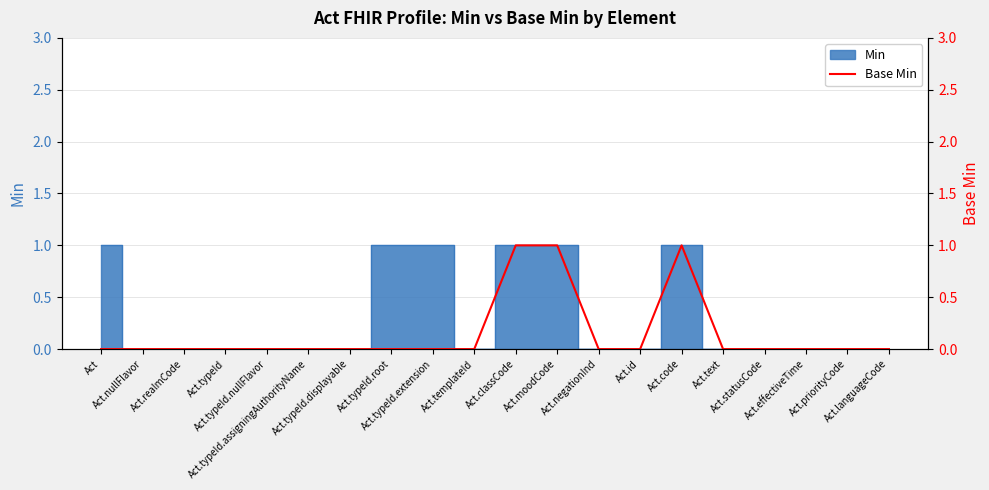

Which label corresponds to the largest value in the chart?

Act.classCode